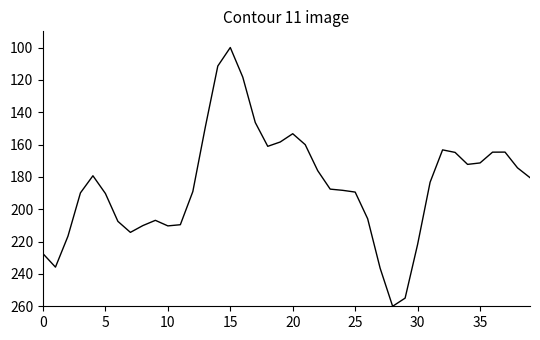

What is the greatest value displayed?

260.0